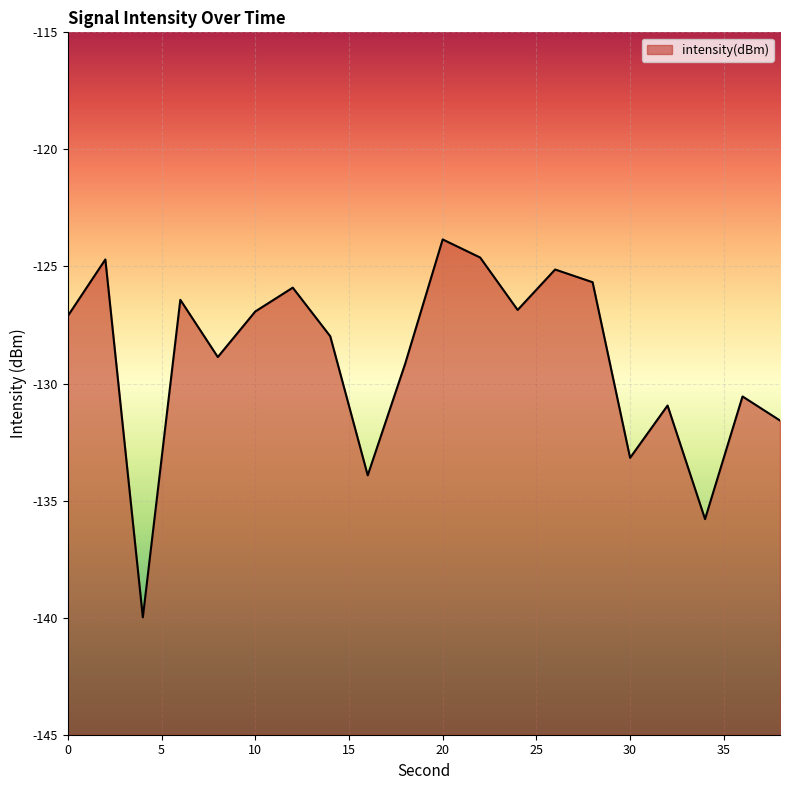

The chart shows a value of -42.0 at 4. True or false?

False